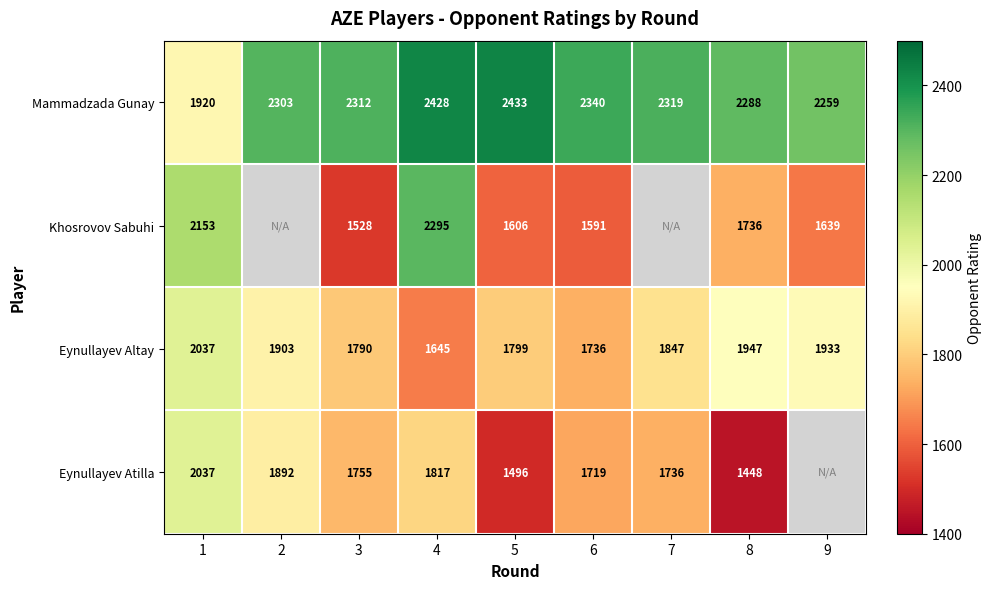

What is the total value across all series at 3?

7385